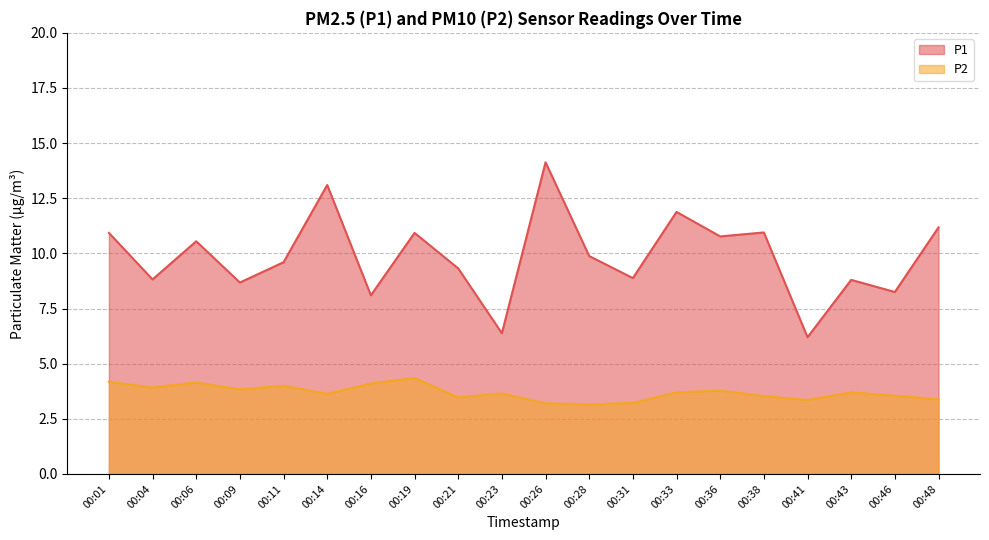

How many data points does each series have?

20